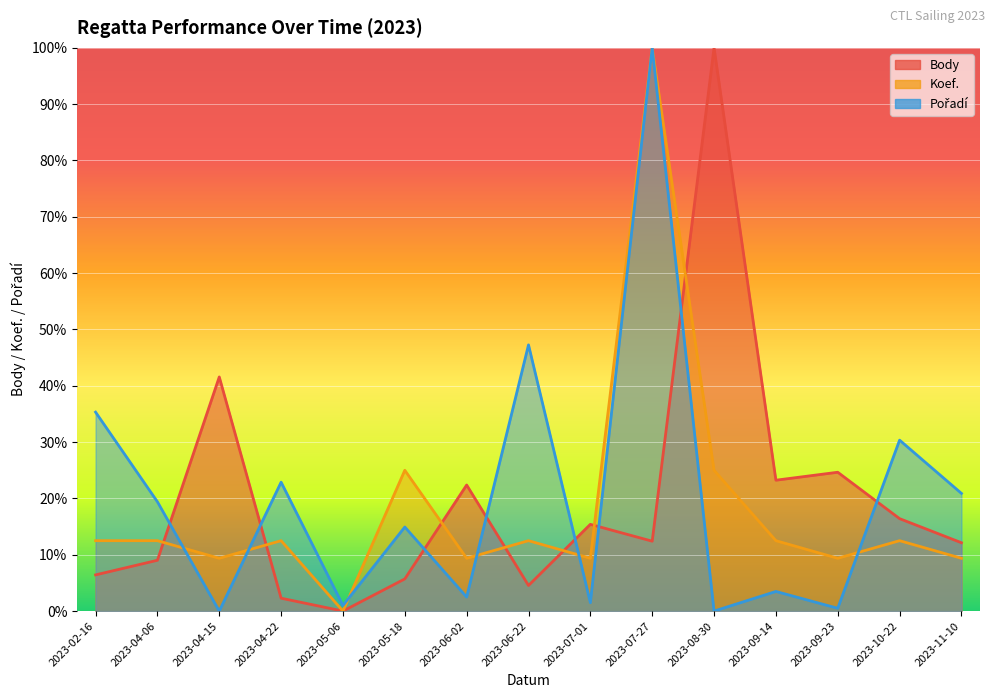

Is it true that Pořadí equals 1.0 at 2023-07-27?

True